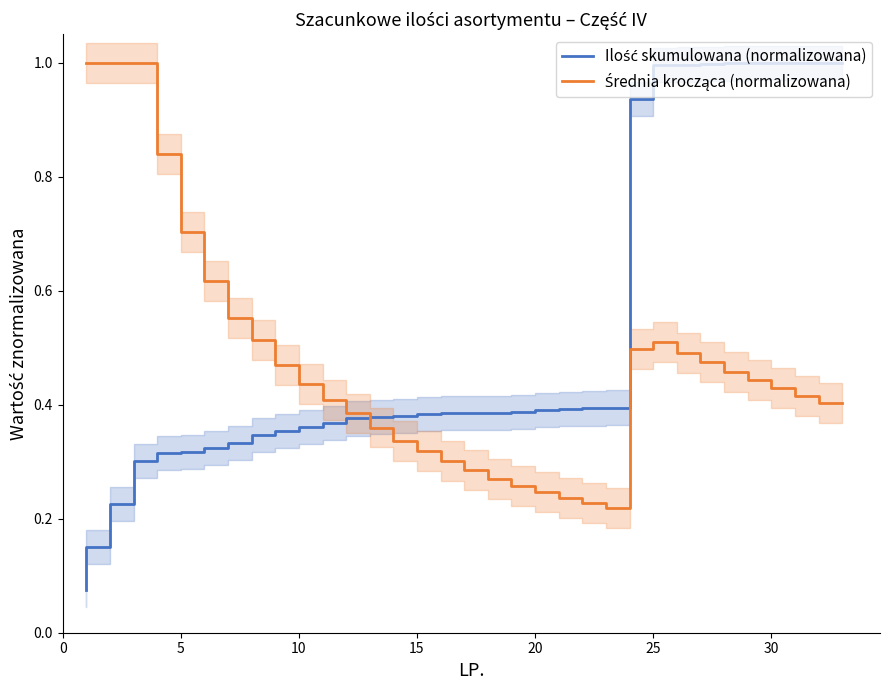

How many times do Średnia krocząca (normalizowana) and Ilość skumulowana (normalizowana) cross each other?

1